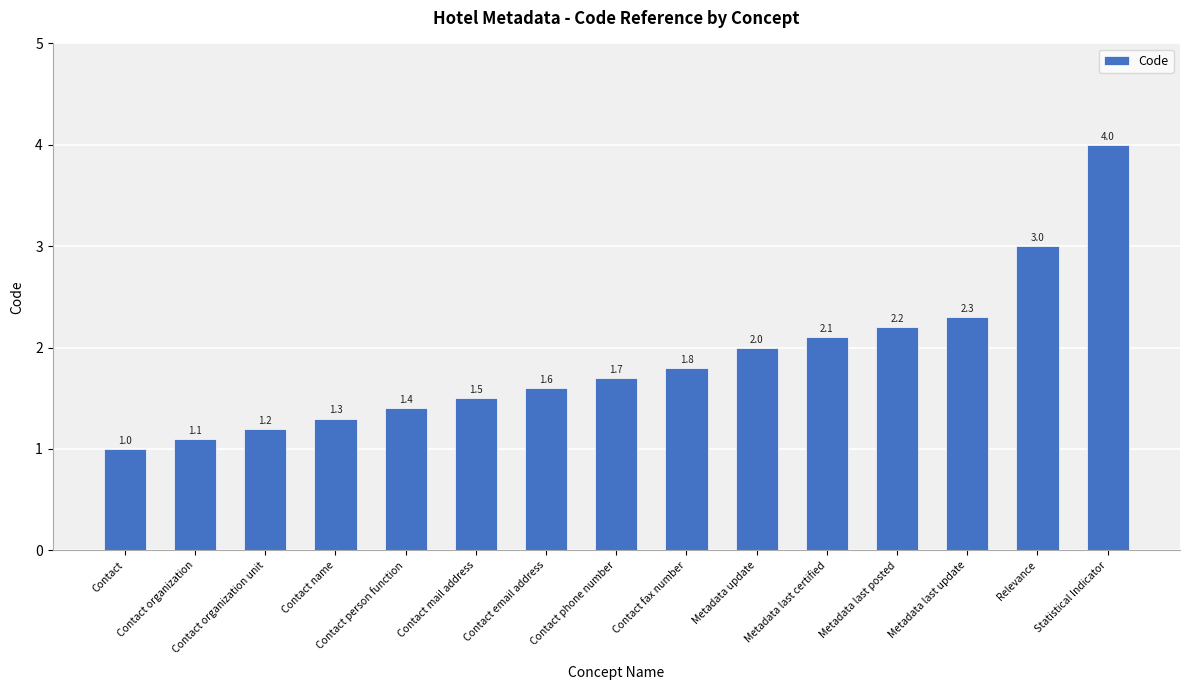

Count the number of categories in the chart.

15